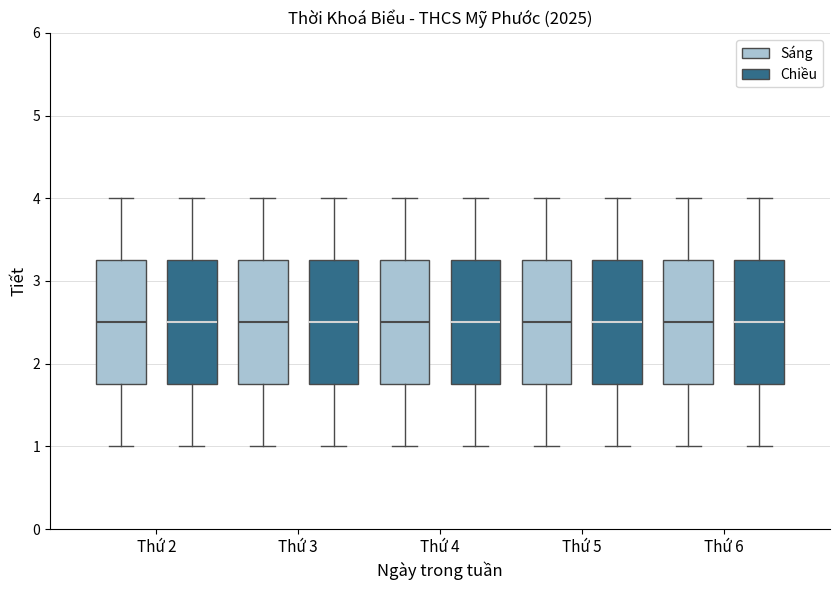

Reading left to right, transcribe this box plot: for each box, give where its median line is, the range the box spans, and where its two whiskers end, as read against the y-axis. The values are not printed on the chart, so give them approximately, as read against the axis.

Thứ 2 (Sáng): median 2.5, box 1.8 to 3.3, whiskers 1.0 to 4.0
Thứ 2 (Chiều): median 2.5, box 1.8 to 3.3, whiskers 1.0 to 4.0
Thứ 3 (Sáng): median 2.5, box 1.8 to 3.3, whiskers 1.0 to 4.0
Thứ 3 (Chiều): median 2.5, box 1.8 to 3.3, whiskers 1.0 to 4.0
Thứ 4 (Sáng): median 2.5, box 1.8 to 3.3, whiskers 1.0 to 4.0
Thứ 4 (Chiều): median 2.5, box 1.8 to 3.3, whiskers 1.0 to 4.0
Thứ 5 (Sáng): median 2.5, box 1.8 to 3.3, whiskers 1.0 to 4.0
Thứ 5 (Chiều): median 2.5, box 1.8 to 3.3, whiskers 1.0 to 4.0
Thứ 6 (Sáng): median 2.5, box 1.8 to 3.3, whiskers 1.0 to 4.0
Thứ 6 (Chiều): median 2.5, box 1.8 to 3.3, whiskers 1.0 to 4.0